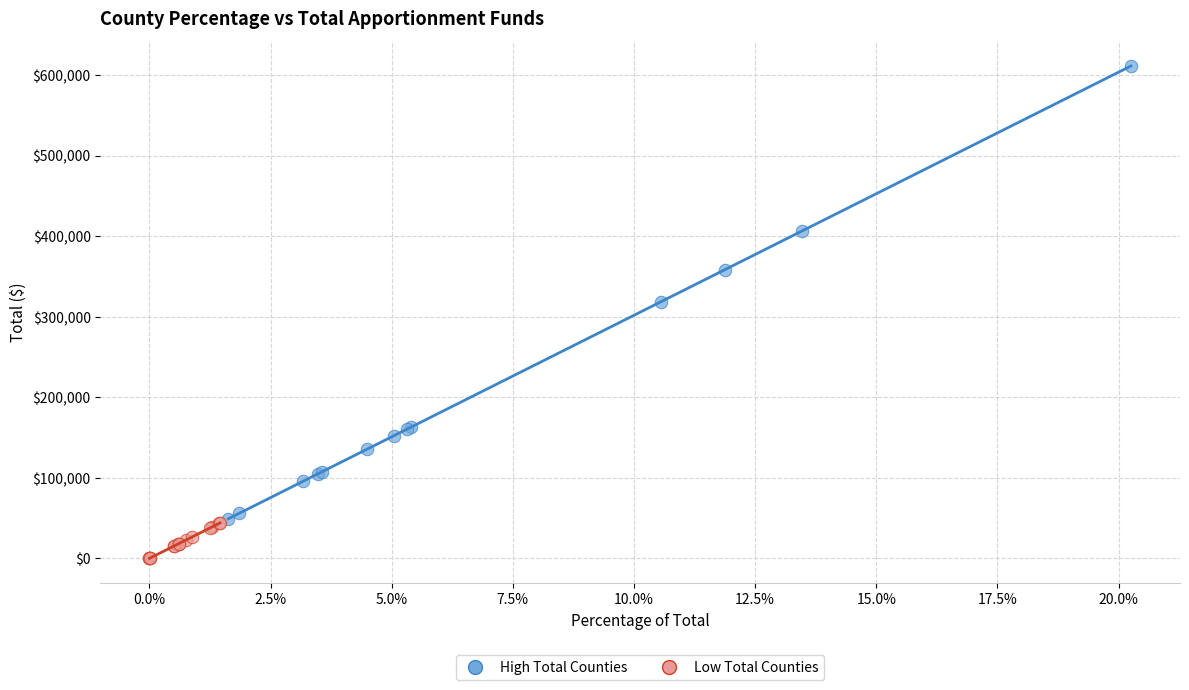

Which series contains the lowest Y value?

Low Total Counties